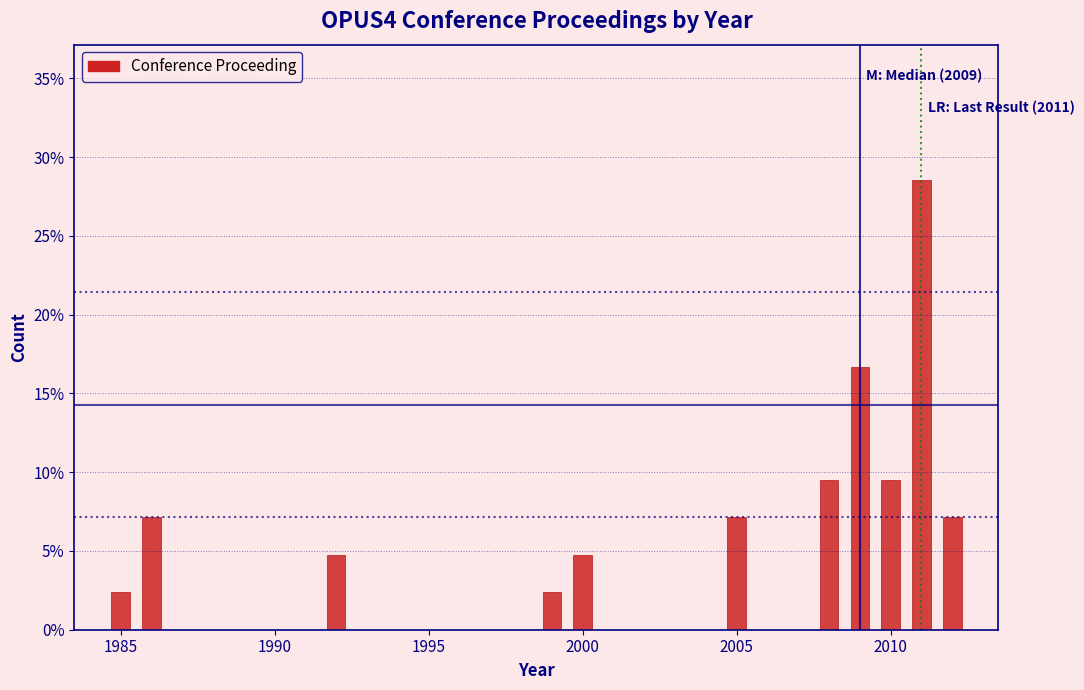

Read against the x-axis, roughly where is the centre of the tallest bar?

2011.0